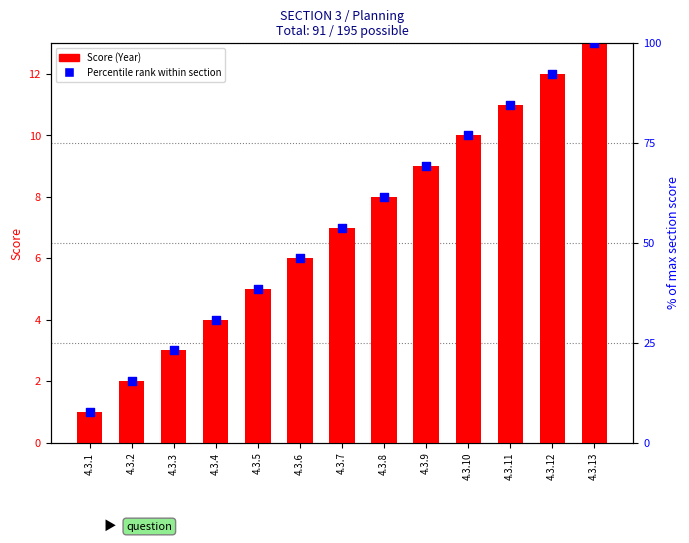

Is the value of Percentile rank within section at 4.3.4 greater than the value of Score (Year) at 4.3.4?

Yes